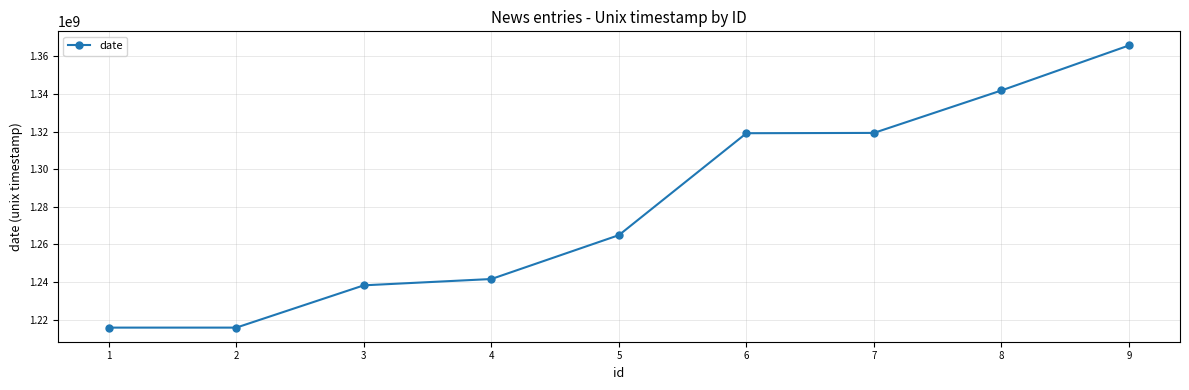

What is the average value?

1280245950